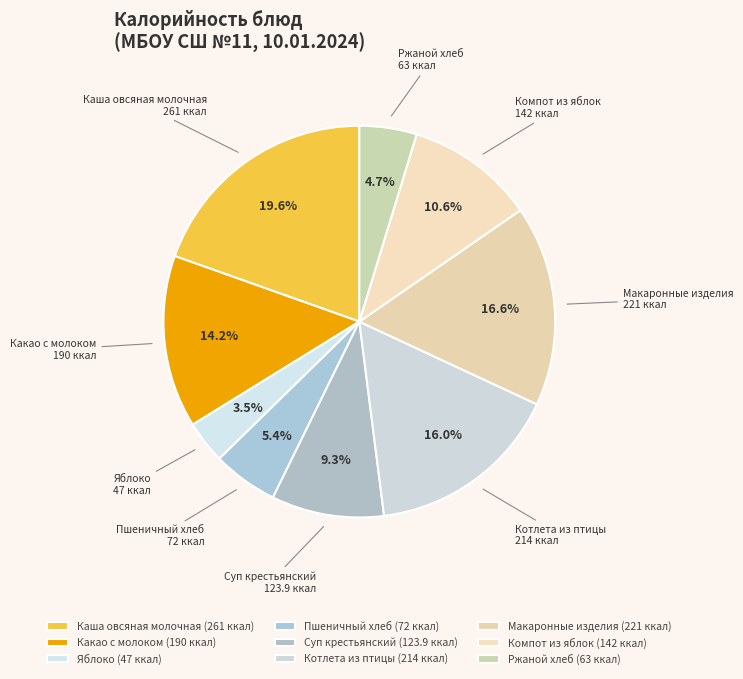

What portion of the pie excludes Каша овсяная молочная?

80.4%